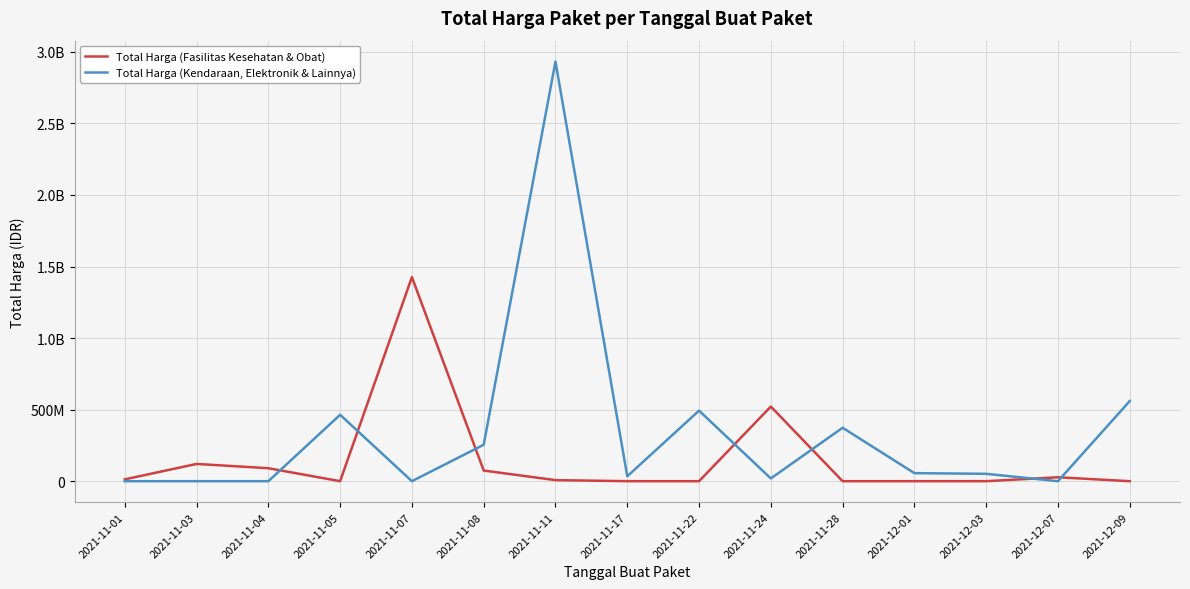

How many interior local valleys does the Total Harga (Kendaraan, Elektronik & Lainnya) series have?

4